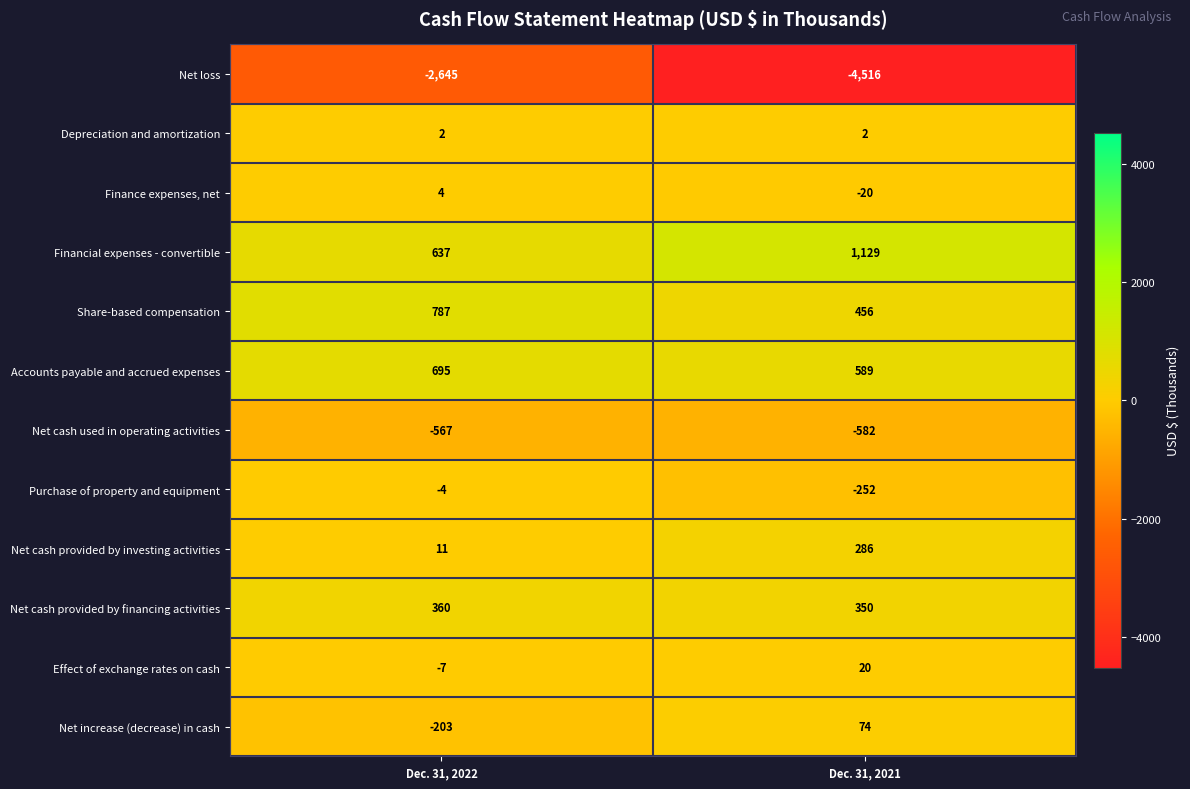

What is the spread (max minus min) of values at Dec. 31, 2022?

3432